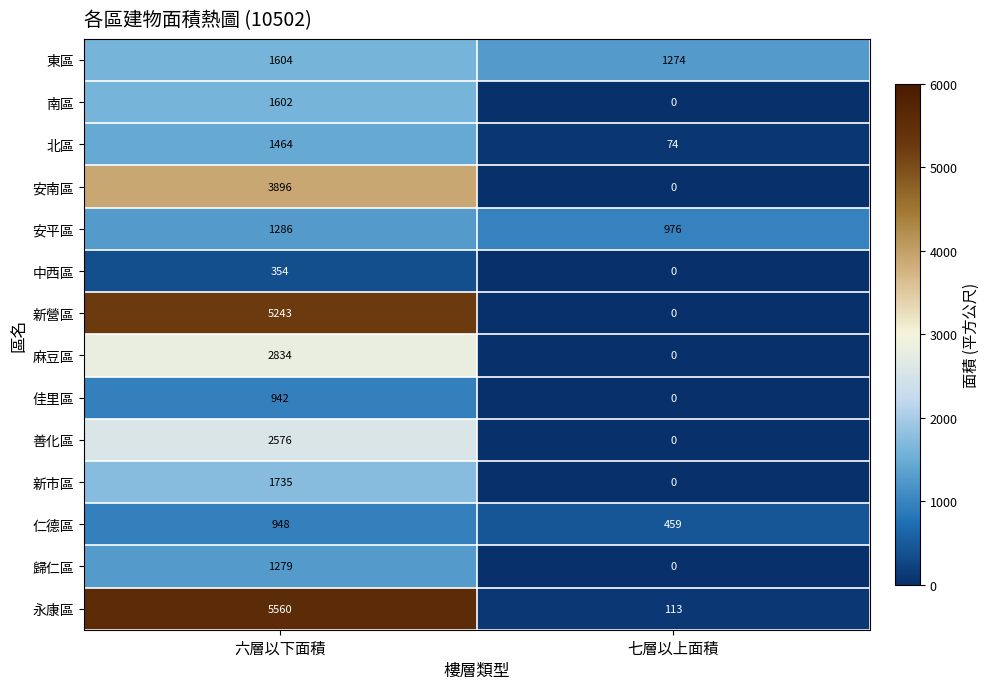

At 六層以下面積, list the series in order from smallest to largest.

中西區, 佳里區, 仁德區, 歸仁區, 安平區, 北區, 南區, 東區, 新市區, 善化區, 麻豆區, 安南區, 新營區, 永康區